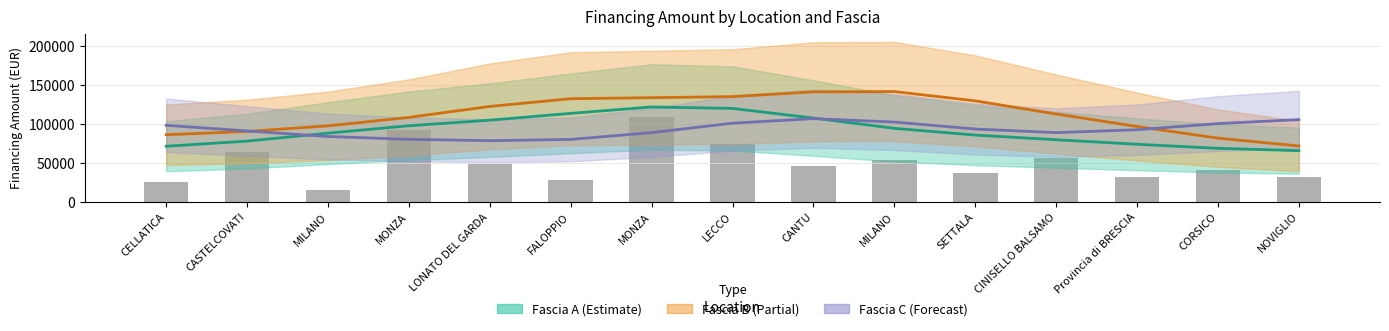

Which series has the largest total across all categories?

Fascia B